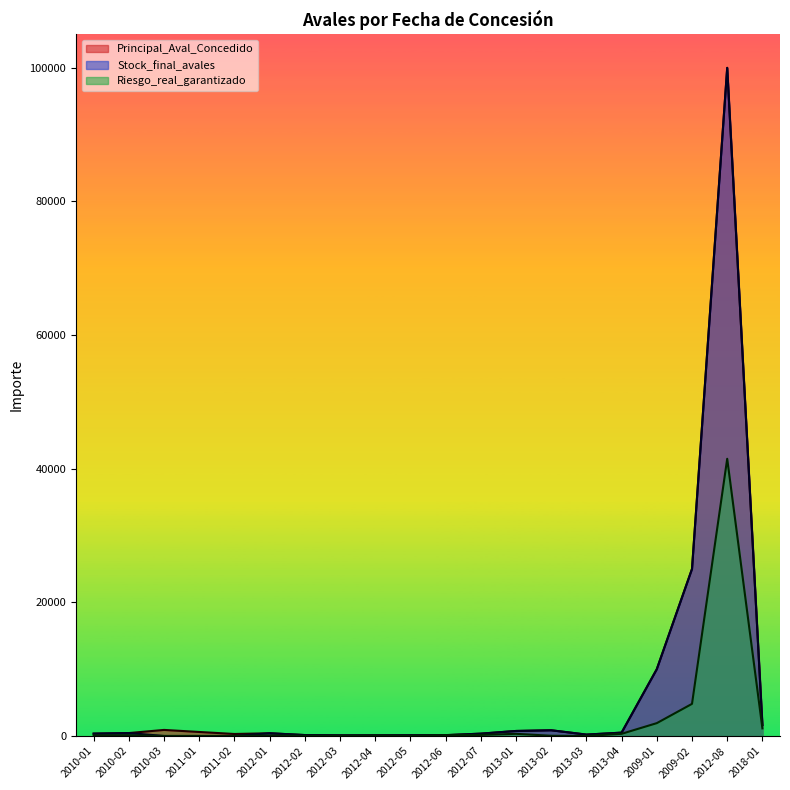

How many data points does each series have?

20